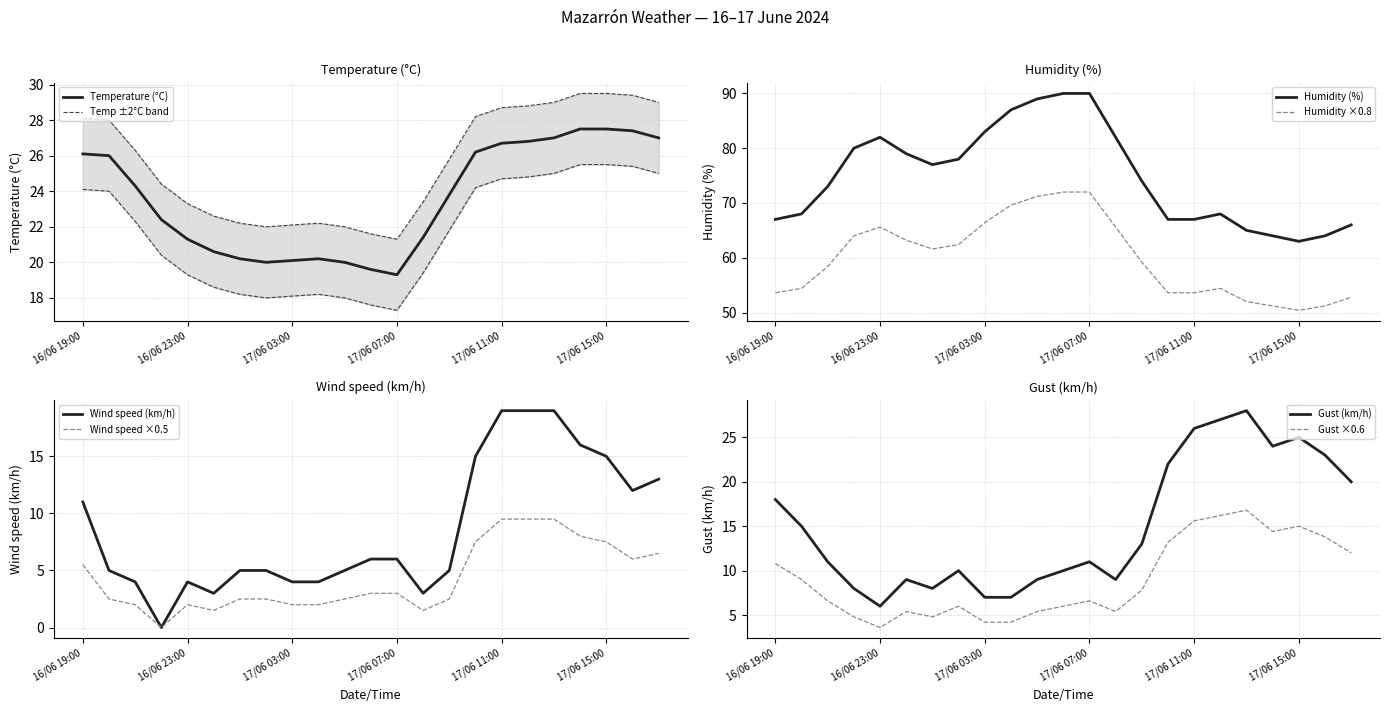

Rank the series by their maximum value, from highest to lowest.

Humidity (%), Gust (km/h), Temperature (°C), Wind speed (km/h)